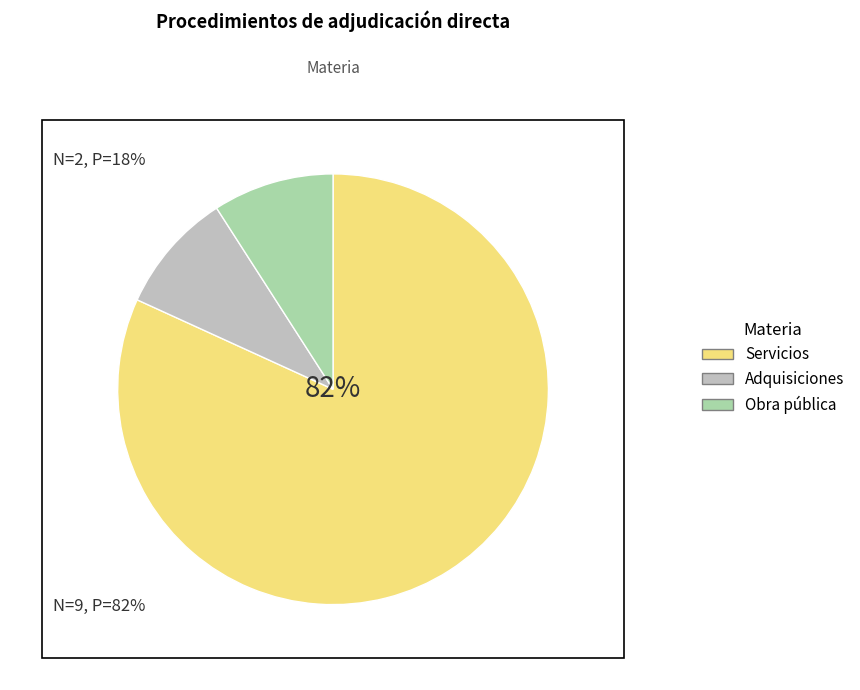

Do Servicios and Obra pública together represent more than half of the pie?

Yes